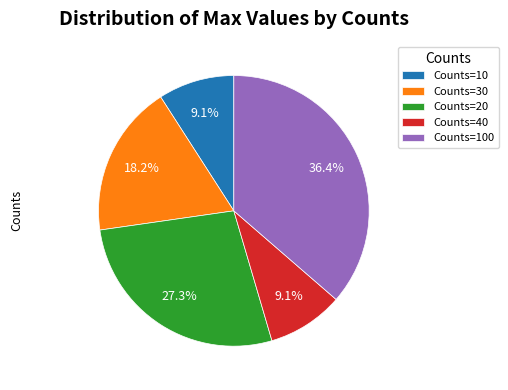

Which has a higher value, Counts=10 or Counts=20?

Counts=20